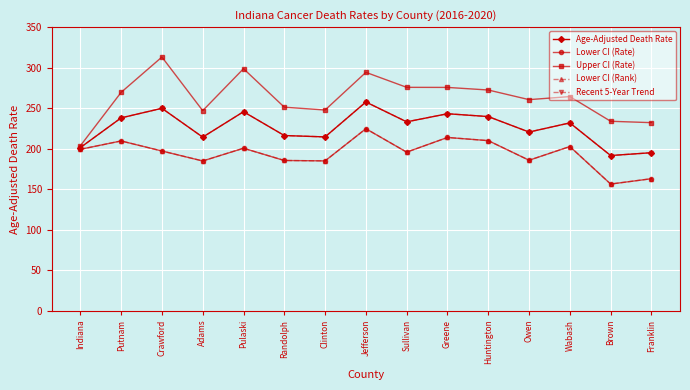

Does the chart have visible grid lines?

Yes